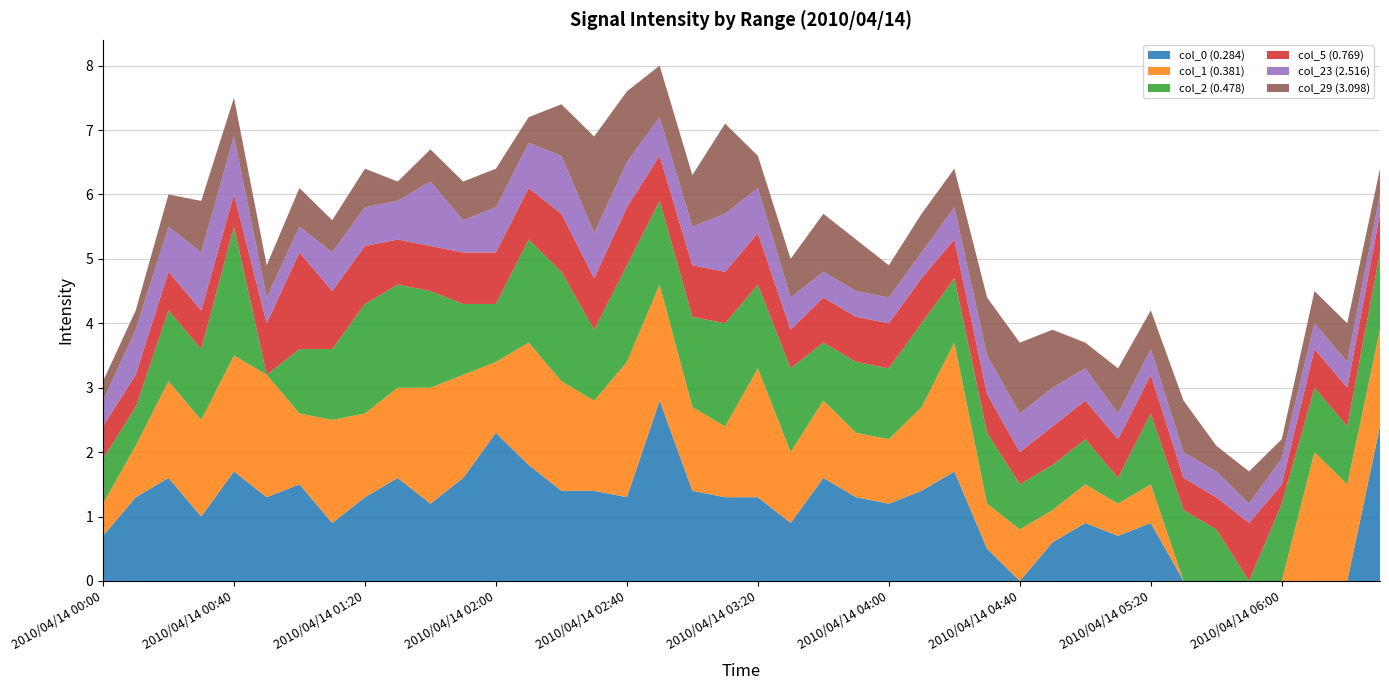

Reading left to right, transcribe all the data shown in this chart.

col_0 (0.284): 0.7	1.3	1.6	1.0	1.7	1.3	1.5	0.9	1.3	1.6	1.2	1.6	2.3	1.8	1.4	1.4	1.3	2.8	1.4	1.3	1.3	0.9	1.6	1.3	1.2	1.4	1.7	0.5	0.0	0.6	0.9	0.7	0.9	0.0	0.0	0.0	0.0	0.0	0.0	2.4
col_1 (0.381): 0.5	0.8	1.5	1.5	1.8	1.9	1.1	1.6	1.3	1.4	1.8	1.6	1.1	1.9	1.7	1.4	2.1	1.8	1.3	1.1	2.0	1.1	1.2	1.0	1.0	1.3	2.0	0.7	0.8	0.5	0.6	0.5	0.6	0.0	0.0	0.0	0.0	2.0	1.5	1.5
col_2 (0.478): 0.7	0.6	1.1	1.1	2.0	0.0	1.0	1.1	1.7	1.6	1.5	1.1	0.9	1.6	1.7	1.1	1.5	1.3	1.4	1.6	1.3	1.3	0.9	1.1	1.1	1.3	1.0	1.1	0.7	0.7	0.7	0.4	1.1	1.1	0.8	0.0	1.2	1.0	0.9	1.2
col_5 (0.769): 0.5	0.5	0.6	0.6	0.5	0.8	1.5	0.9	0.9	0.7	0.7	0.8	0.8	0.8	0.9	0.8	0.9	0.7	0.8	0.8	0.8	0.6	0.7	0.7	0.7	0.7	0.6	0.6	0.5	0.6	0.6	0.6	0.6	0.5	0.5	0.9	0.3	0.6	0.6	0.6
col_23 (2.516): 0.4	0.7	0.7	0.9	0.9	0.4	0.4	0.6	0.6	0.6	1.0	0.5	0.7	0.7	0.9	0.7	0.7	0.6	0.6	0.9	0.7	0.5	0.4	0.4	0.4	0.4	0.5	0.6	0.6	0.6	0.5	0.4	0.4	0.4	0.4	0.3	0.4	0.4	0.4	0.3
col_29 (3.098): 0.3	0.3	0.5	0.8	0.6	0.5	0.6	0.5	0.6	0.3	0.5	0.6	0.6	0.4	0.8	1.5	1.1	0.8	0.8	1.4	0.5	0.6	0.9	0.8	0.5	0.6	0.6	0.9	1.1	0.9	0.4	0.7	0.6	0.8	0.4	0.5	0.3	0.5	0.6	0.4